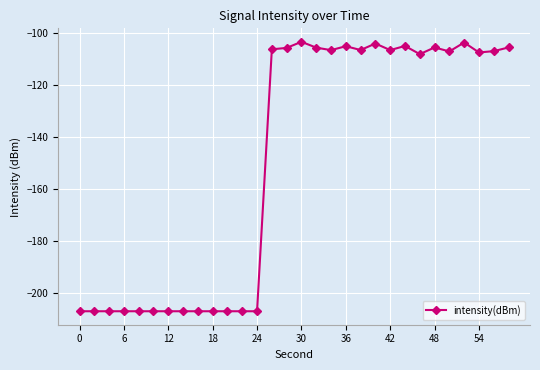

True or false: there are more than 1 points higher than both neighbors.

True